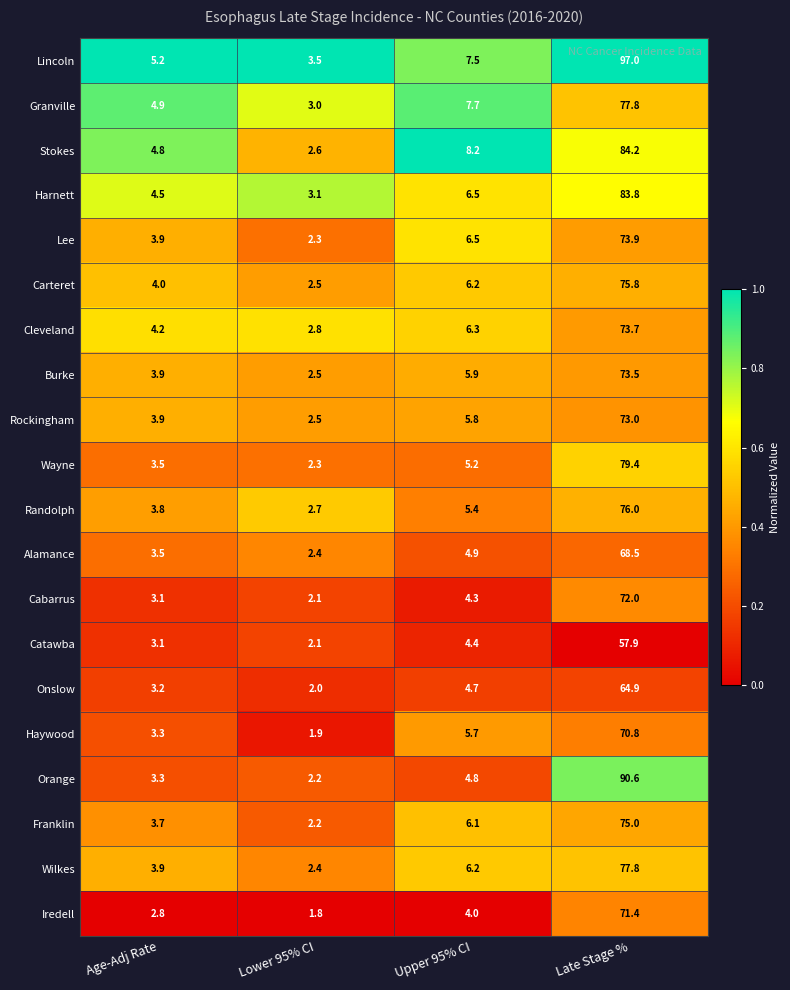

At which label does Granville reach its peak?

Late Stage %